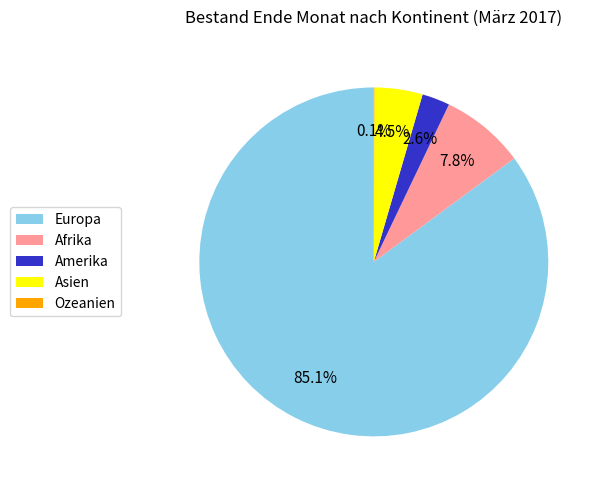

To the nearest percent, what is the difference between the largest and smallest slice percentages?

85%